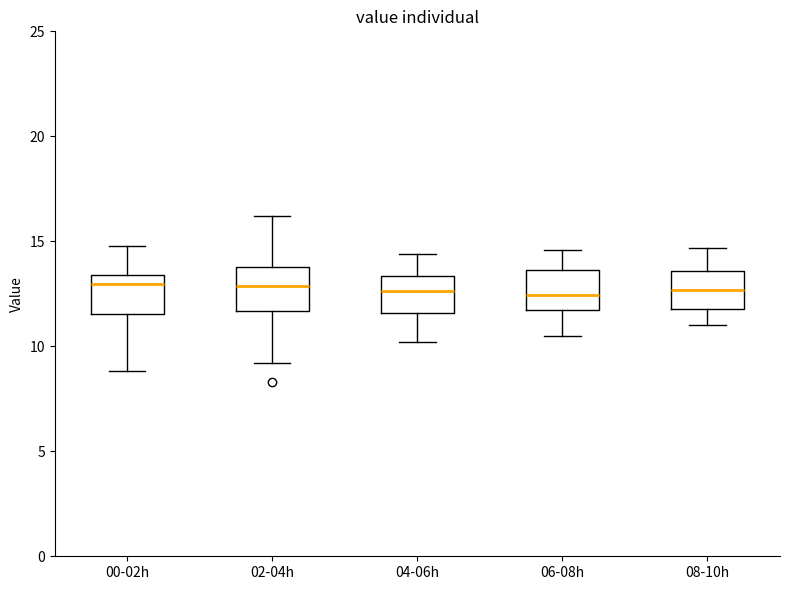

Reading left to right, read every box against the y-axis: the position of its median line, the range the box covers, and the ends of its whiskers. The values are not printed on the chart, so give them approximately, as read against the axis.

00-02h: median 13.0, box 11.5 to 13.5, whiskers 9.0 to 15.0
02-04h: median 13.0, box 11.5 to 14.0, whiskers 9.0 to 16.0
04-06h: median 12.5, box 11.5 to 13.5, whiskers 10.0 to 14.5
06-08h: median 12.5, box 11.5 to 13.5, whiskers 10.5 to 14.5
08-10h: median 12.5, box 12.0 to 13.5, whiskers 11.0 to 14.5